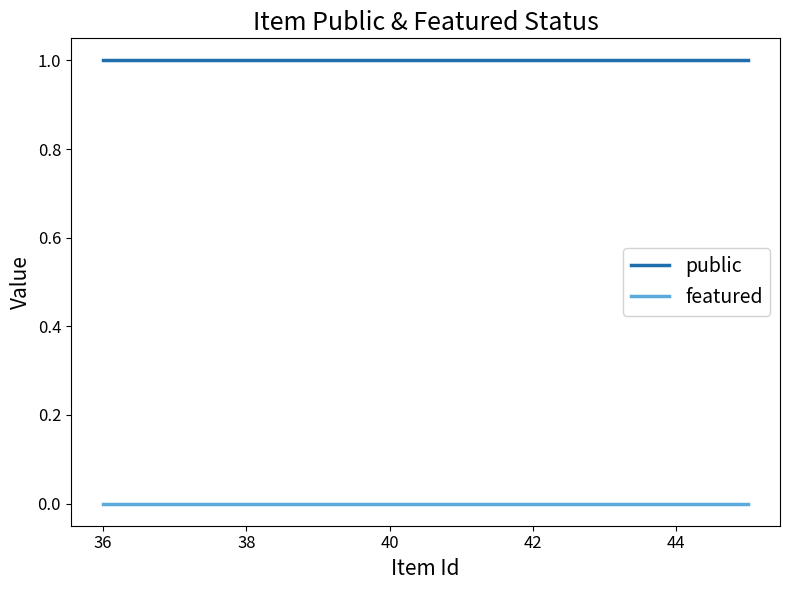

How many lines are shown in the chart?

2